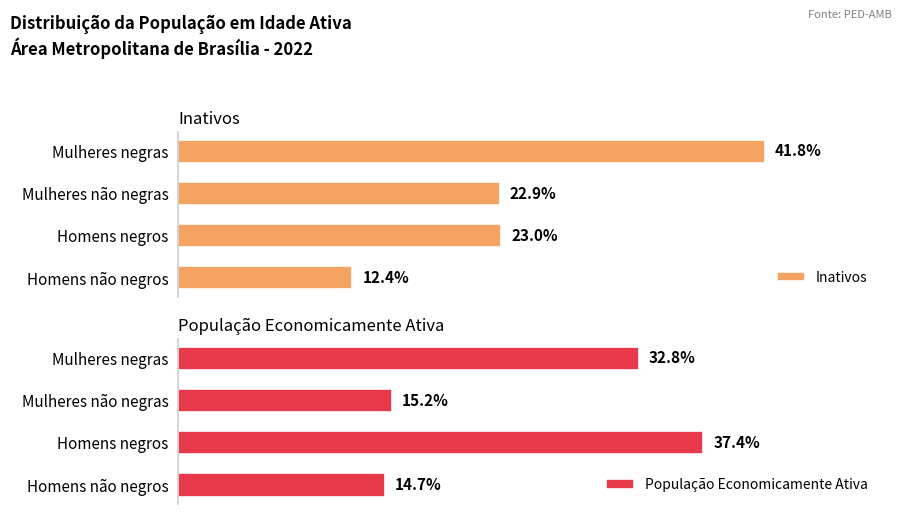

Which series has the largest total across all categories?

Inativos